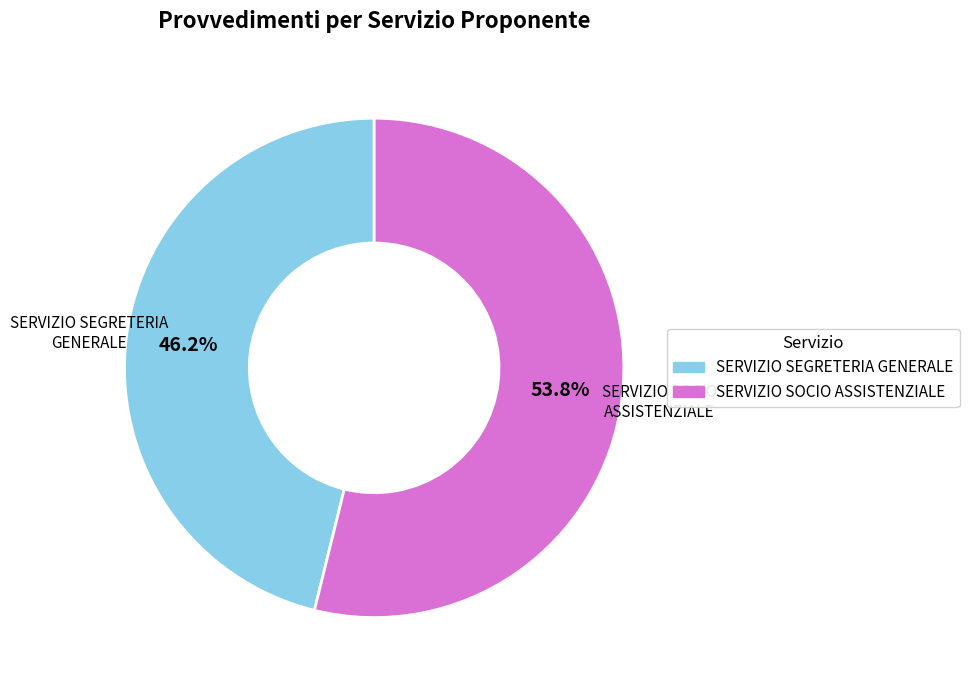

Approximately how many times larger is the value at SERVIZIO SOCIO ASSISTENZIALE compared to SERVIZIO SEGRETERIA GENERALE?

1.2